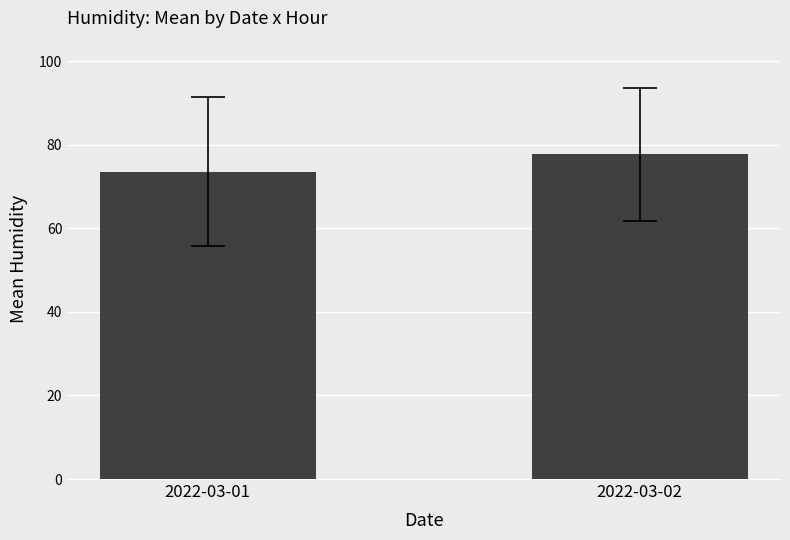

How many values exceed 77?

1